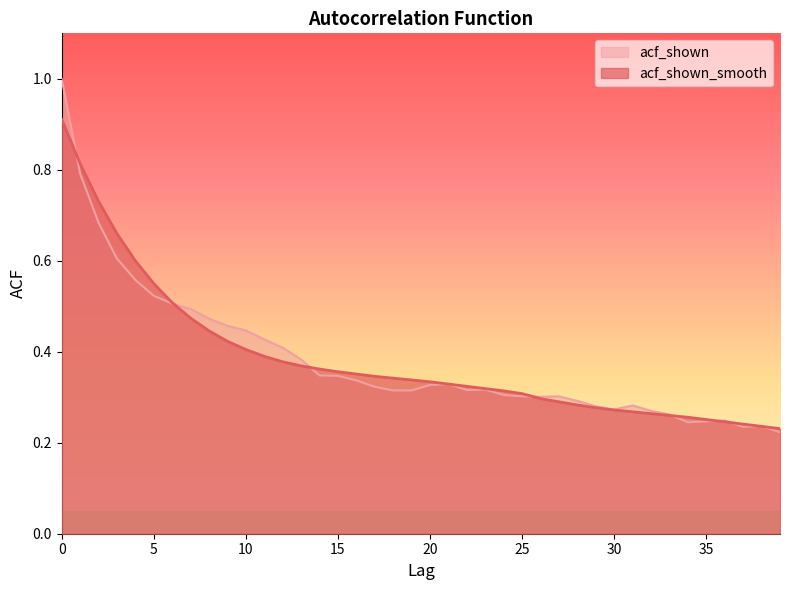

Which series has the largest total across all categories?

acf_shown_smooth